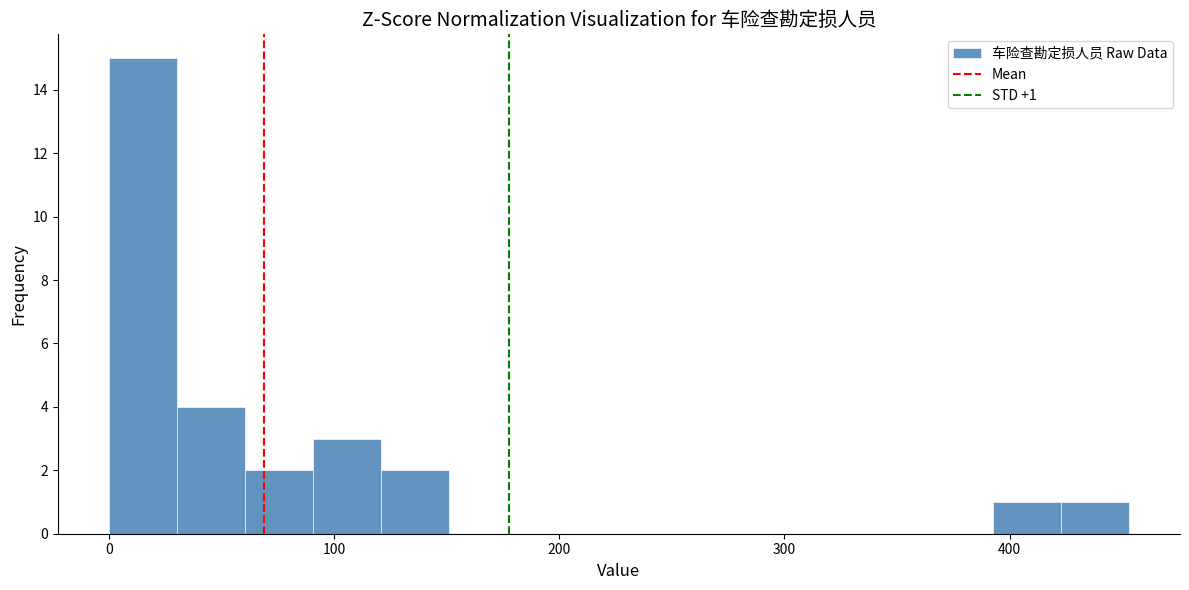

Read against the x-axis, roughly where is the centre of the tallest bar?

20